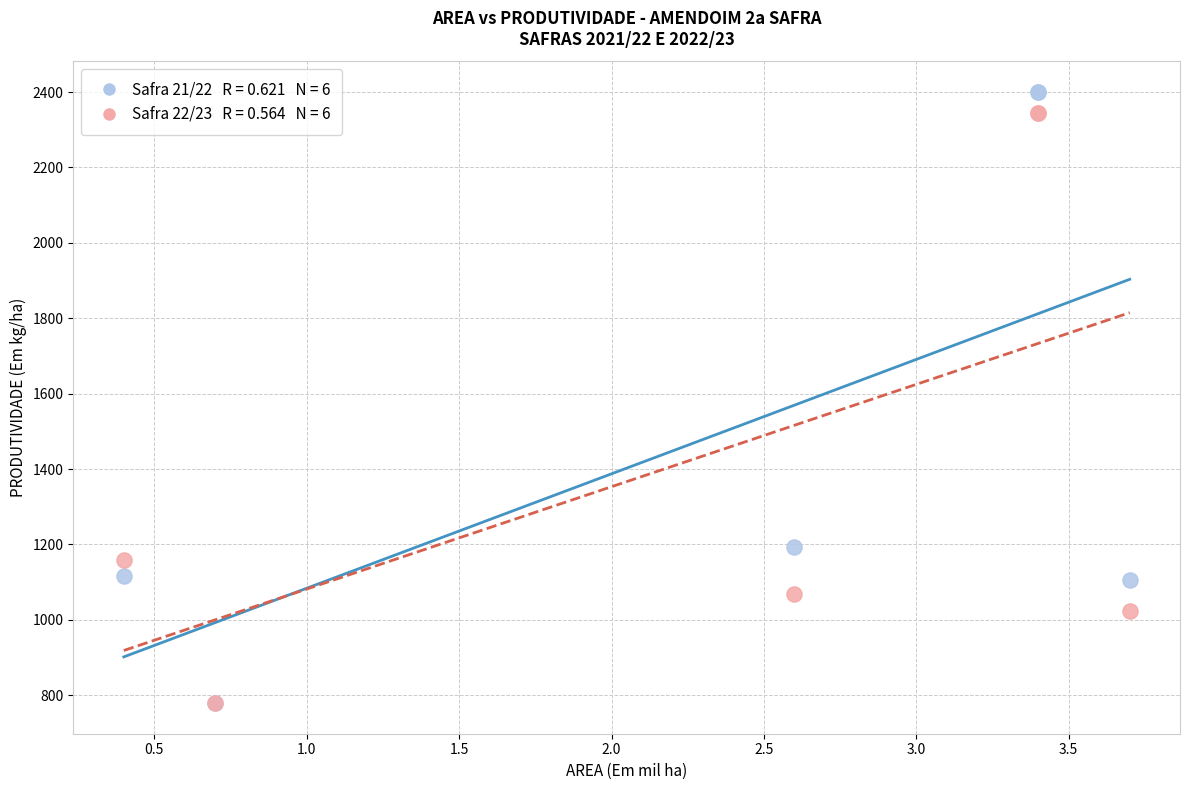

Across all series, what Y value is closest to 1589?

1192.0